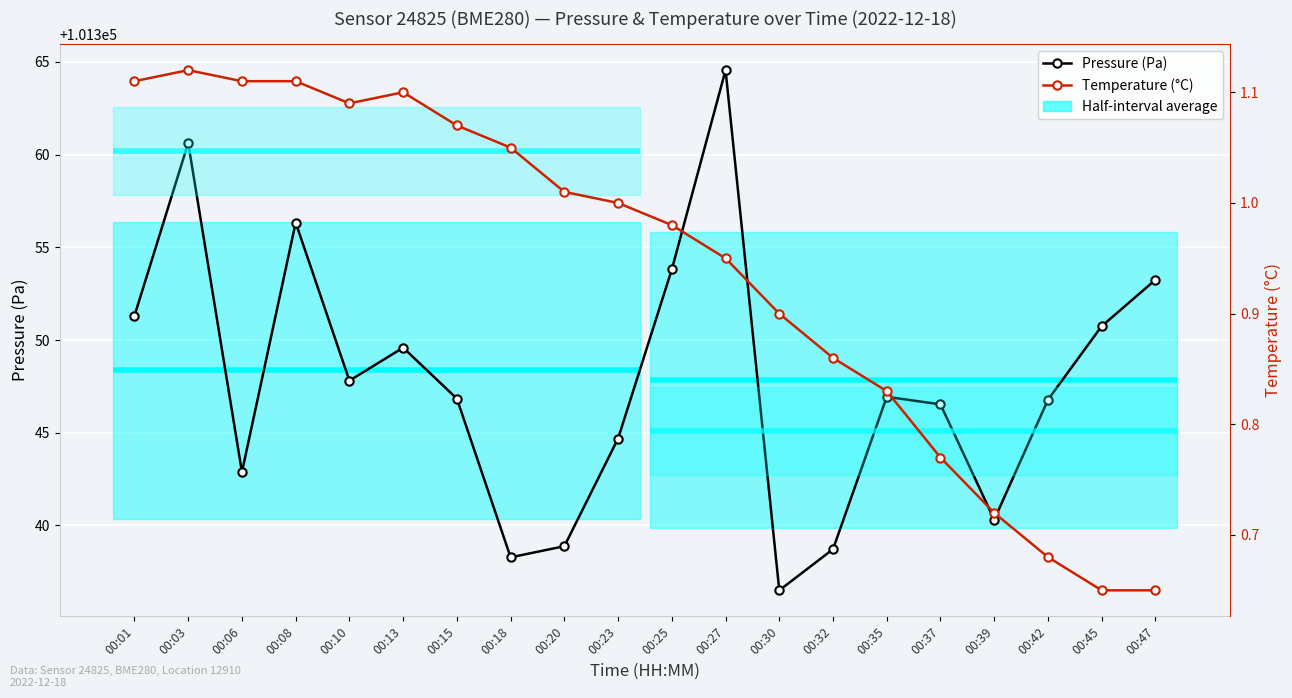

What is the difference between the second highest and second lowest values in the Temperature (°C) series?

0.5